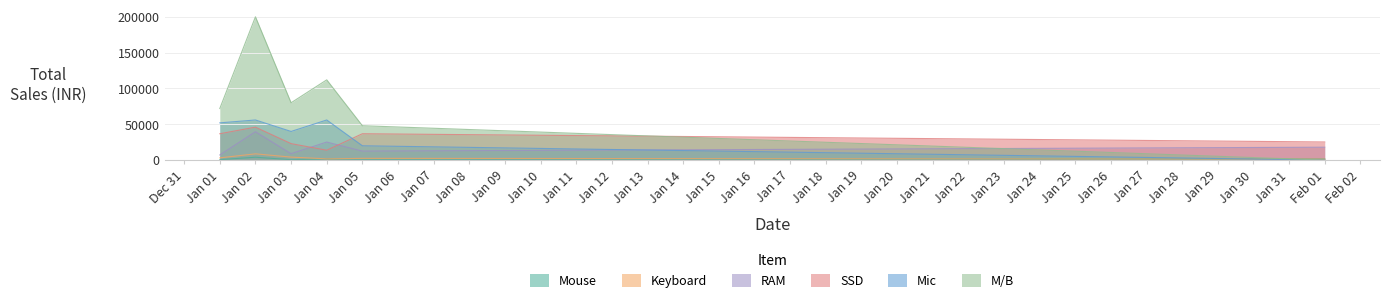

Between Jan 01 and Feb 01, which series saw the biggest shift?

M/B